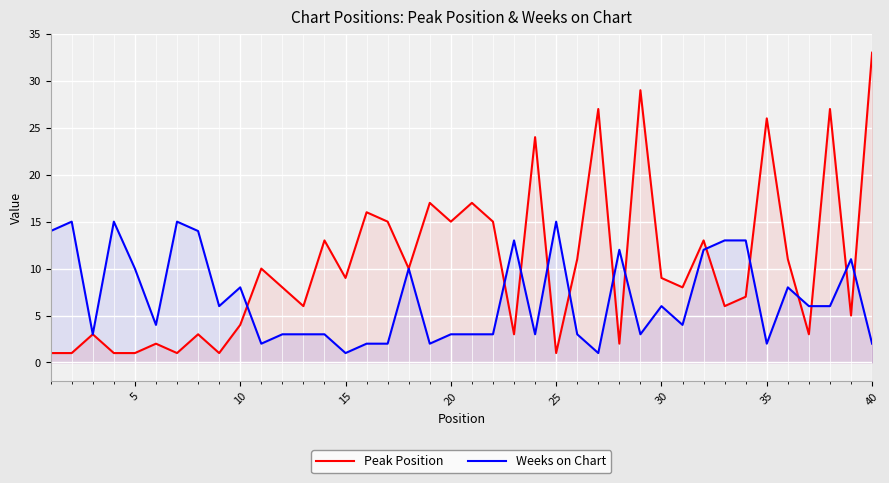

True or false: Weeks on Chart has more than 1 interior local peaks.

True